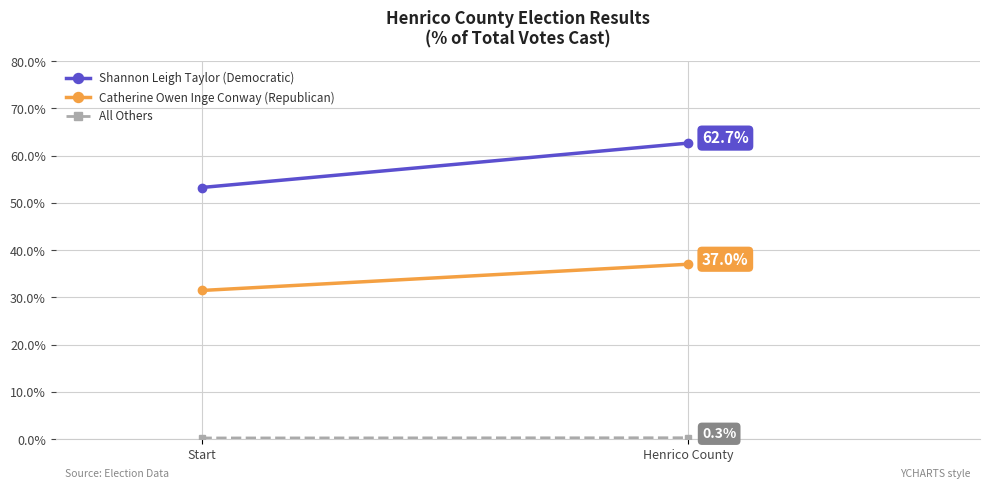

Reading left to right, transcribe all the data shown in this chart.

Shannon Leigh Taylor (Democratic): Start=53.3	Henrico County=62.7
Catherine Owen Inge Conway (Republican): Start=31.5	Henrico County=37.0
All Others: Start=0.3	Henrico County=0.3